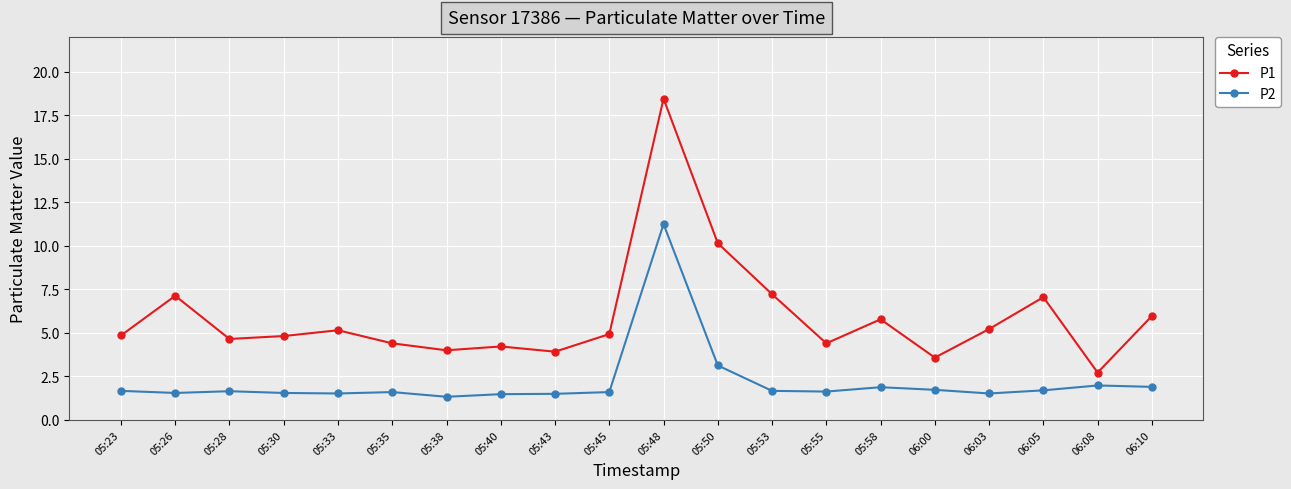

What is the difference between the P1 values at 05:43 and 05:58?

1.9